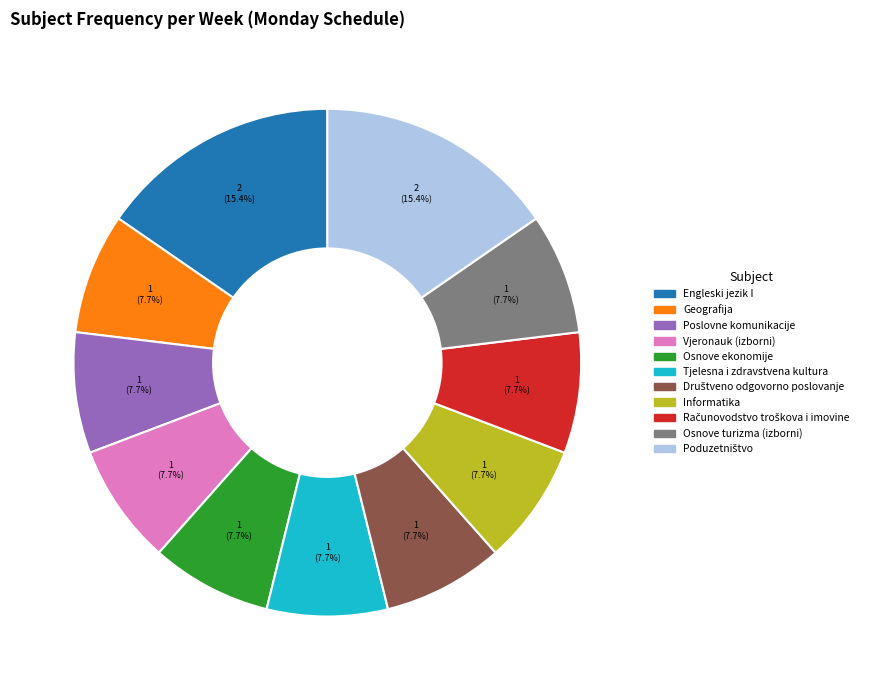

Between Informatika and Engleski jezik I, which is larger?

Engleski jezik I